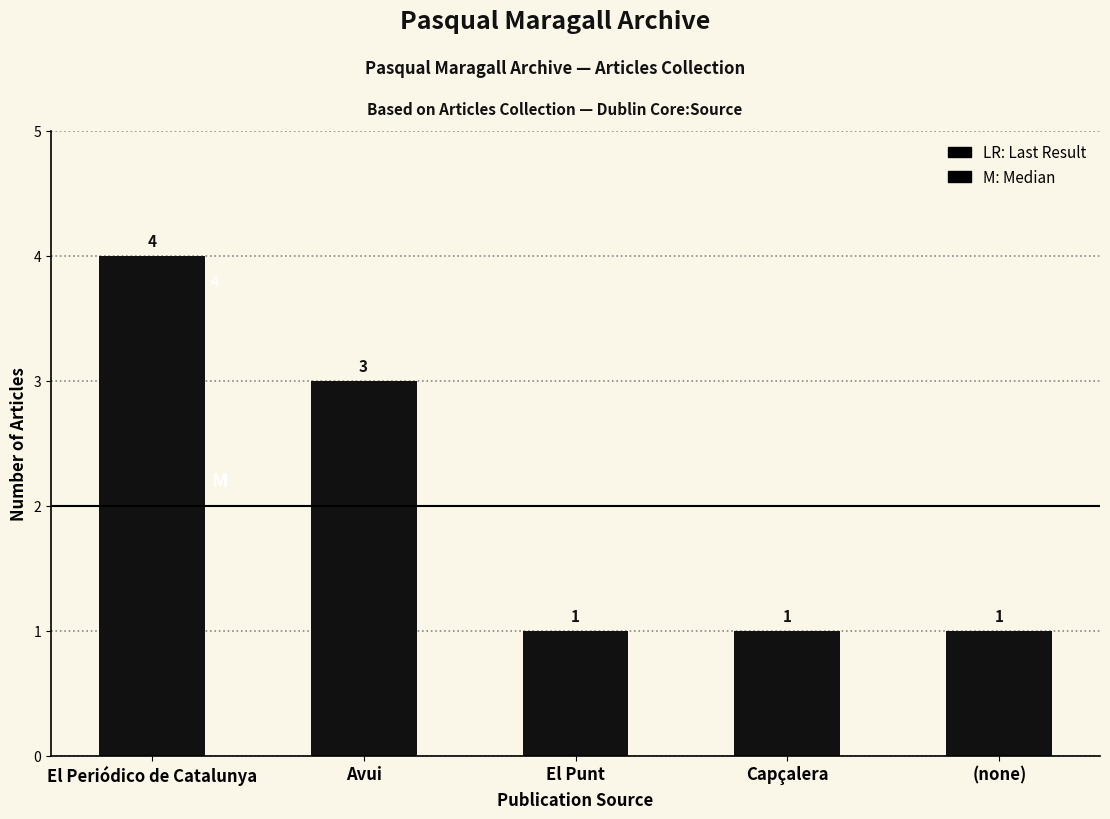

What is the label of the 2nd bar from the left?

Avui